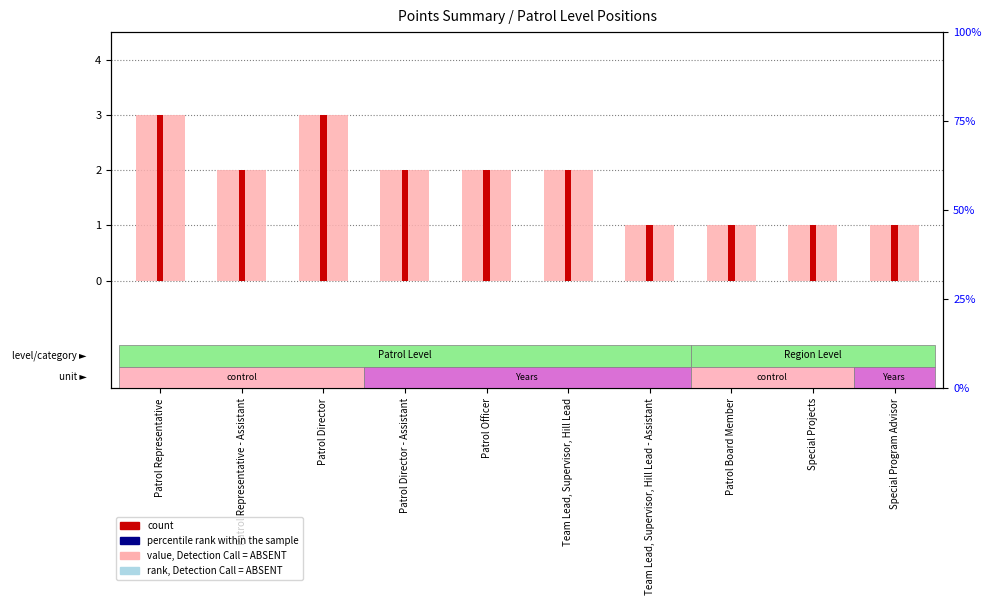

What is the total value across all series at Special Projects?

2